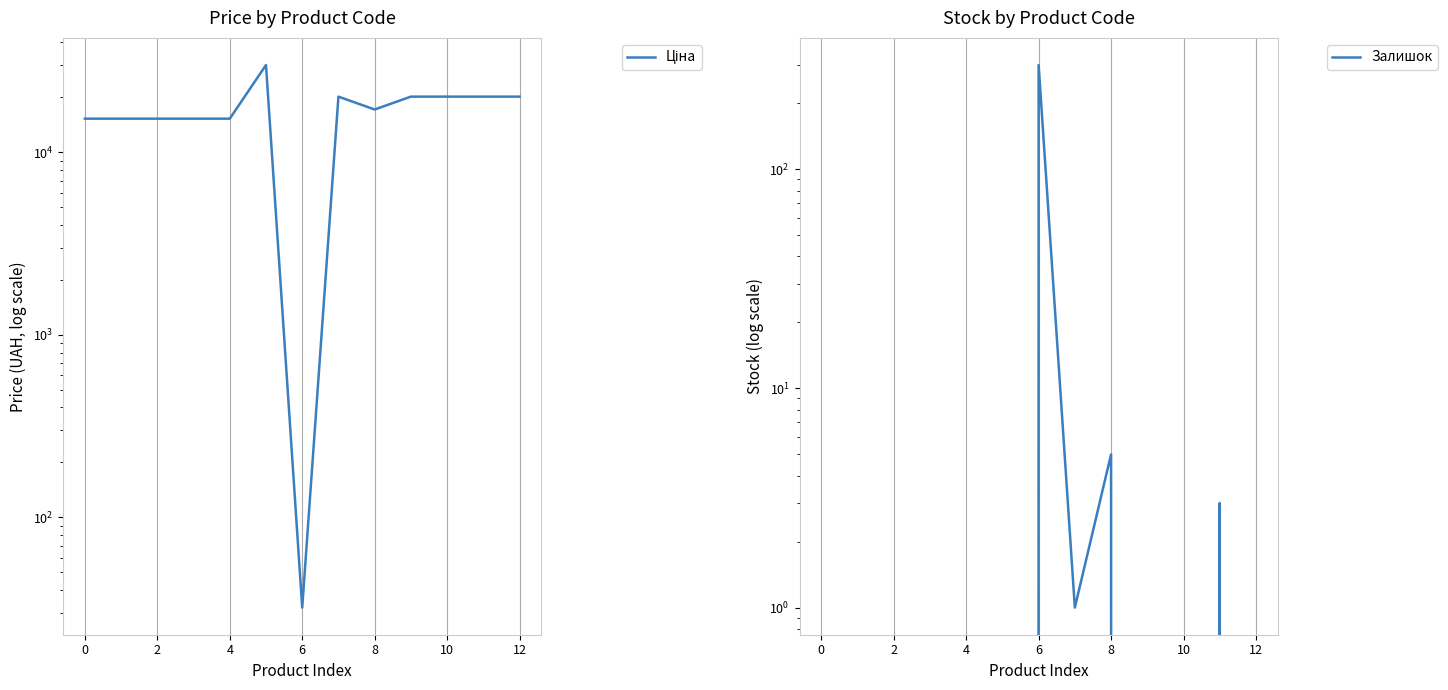

Rank the series at 4 from lowest to highest value.

Залишок, Ціна